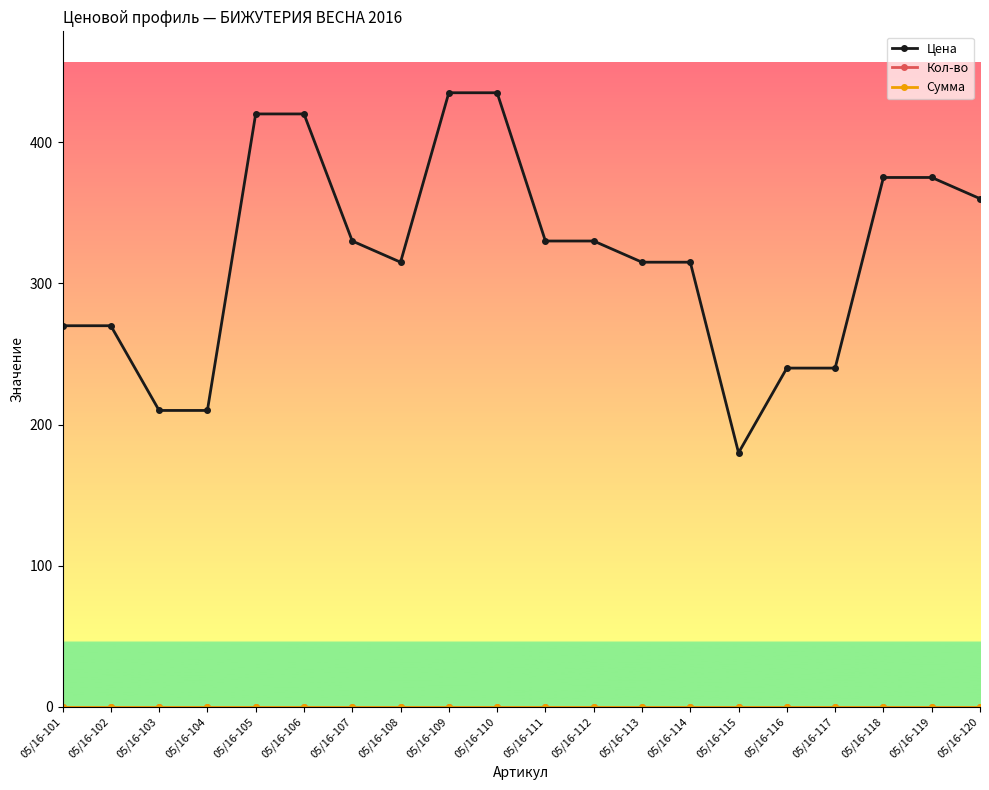

Does the chart have visible grid lines?

No